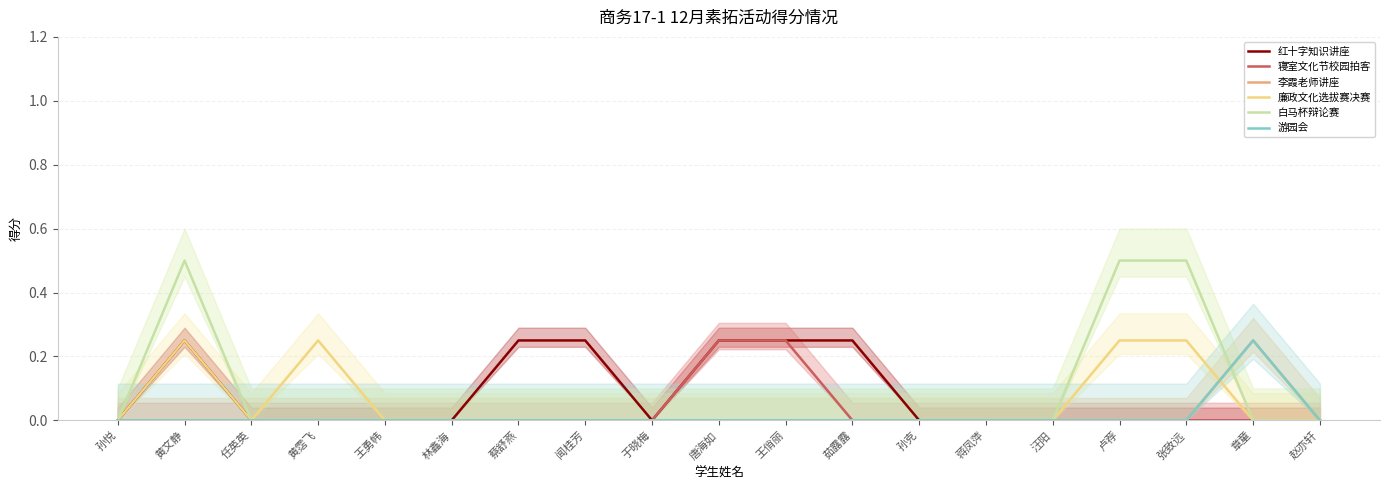

What are all the series names shown in the legend?

红十字知识讲座, 寝室文化节校园拍客, 李霞老师讲座, 廉政文化选拔赛决赛, 白马杯辩论赛, 游园会